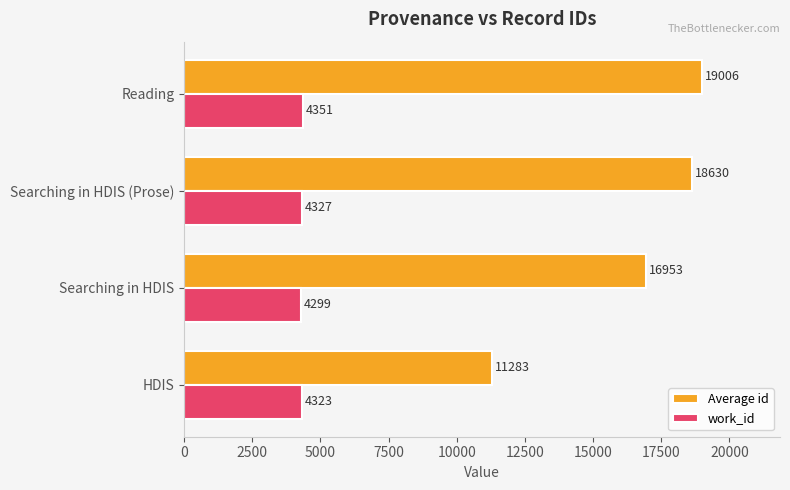

What is the difference between the second highest and second lowest values in the Average id series?

1677